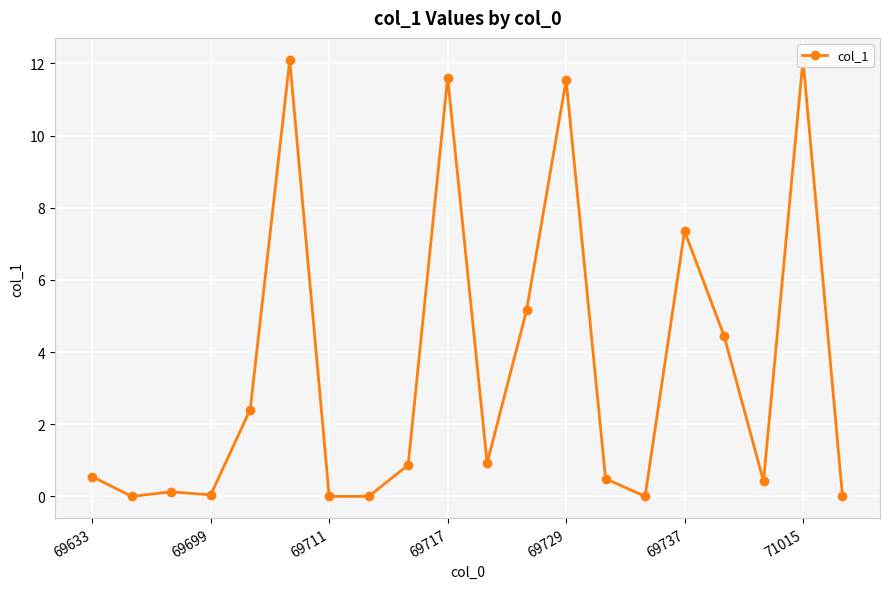

What is the greatest value displayed?

12.1